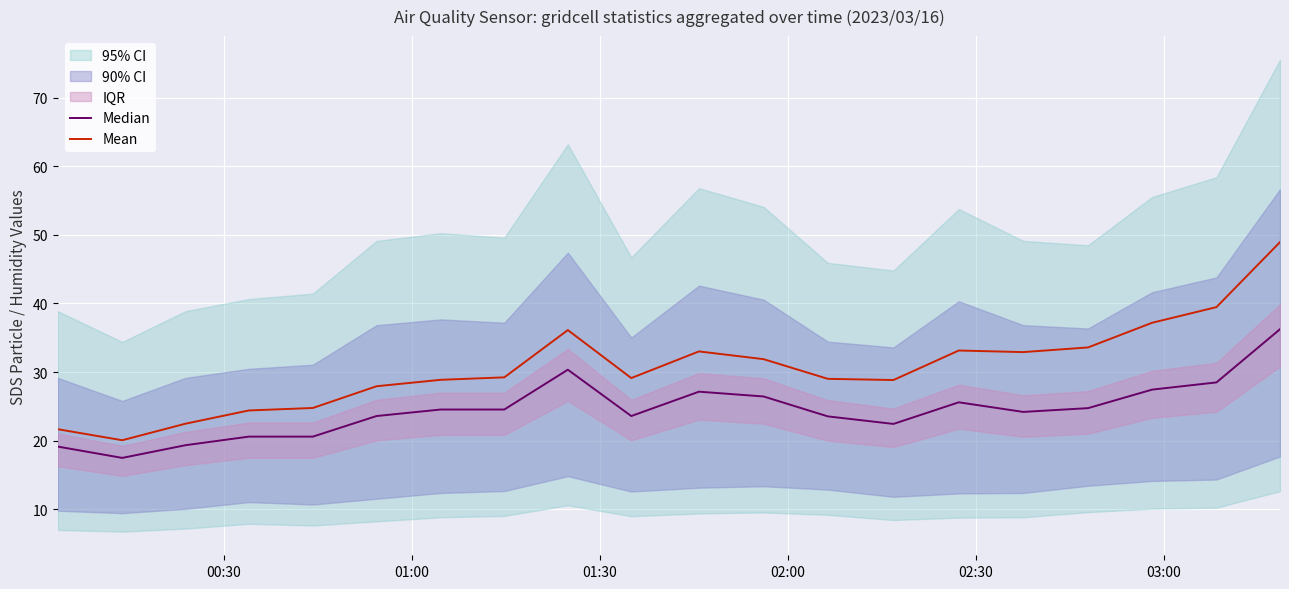

The value of Mean at 19 is 73.9. True or false?

False